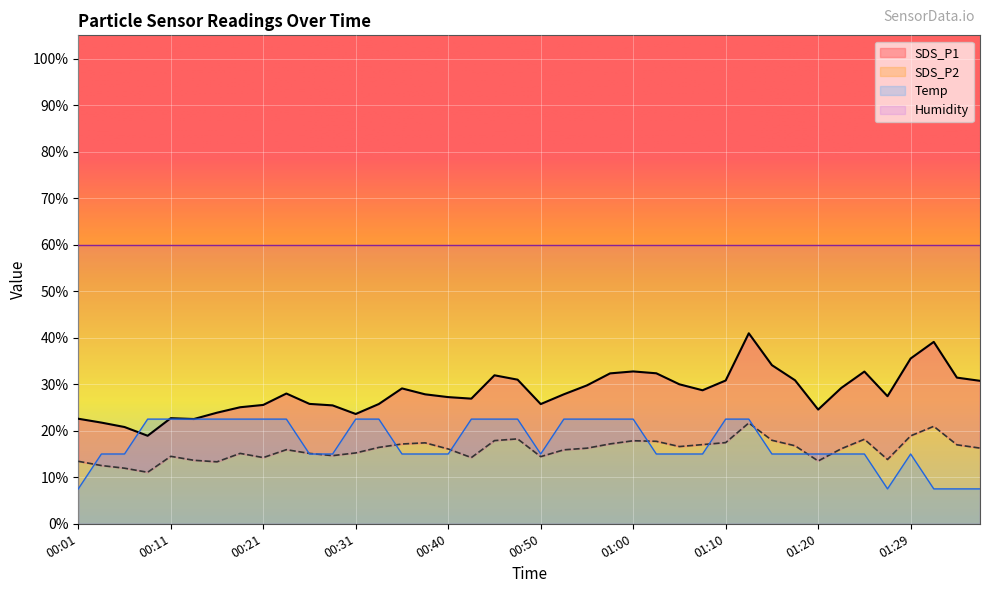

Reading right to left, list all the values displayed in this chart.

SDS_P1: 30.7	31.4	39.1	35.5	27.4	32.7	29.2	24.6	30.9	34.1	41.0	30.8	28.7	30.0	32.4	32.8	32.3	29.8	27.8	25.7	31.0	31.9	26.9	27.2	27.8	29.1	25.8	23.6	25.4	25.8	28.0	25.6	25.1	23.9	22.5	22.7	18.9	20.8	21.8	22.6
SDS_P2: 16.3	17.0	20.9	18.9	13.8	18.2	16.1	13.5	16.8	17.9	21.7	17.4	17.0	16.6	17.7	17.9	17.2	16.2	15.9	14.4	18.2	17.9	14.2	16.1	17.4	17.1	16.4	15.2	14.7	15.1	15.9	14.2	15.1	13.3	13.7	14.5	11.1	11.9	12.5	13.4
Temp: 7.5	7.5	7.5	15.0	7.5	15.0	15.0	15.0	15.0	15.0	22.5	22.5	15.0	15.0	15.0	22.5	22.5	22.5	22.5	15.0	22.5	22.5	22.5	15.0	15.0	15.0	22.5	22.5	15.0	15.0	22.5	22.5	22.5	22.5	22.5	22.5	22.5	15.0	15.0	7.5